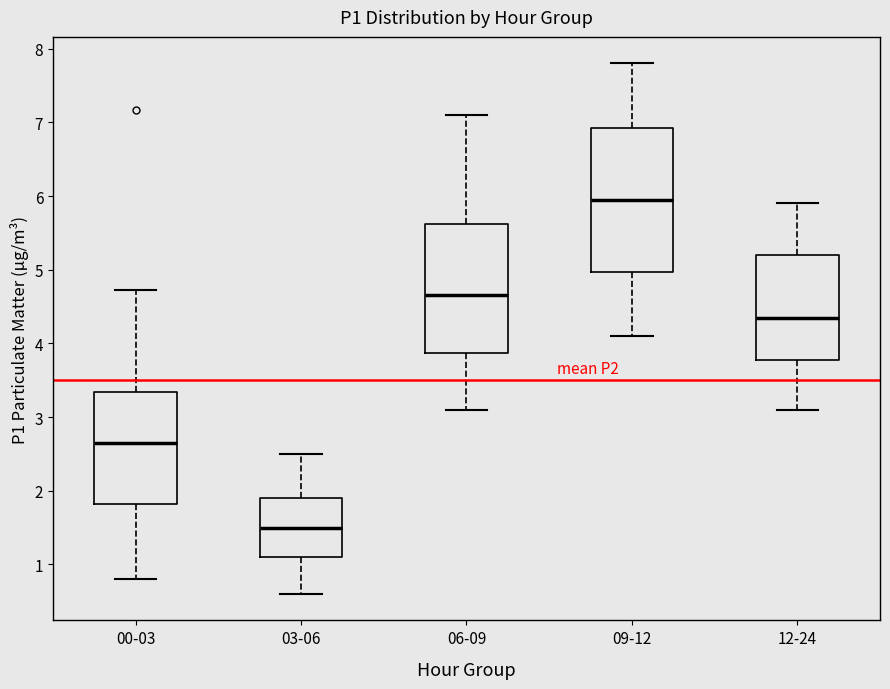

Which box's median line is the lowest?

03-06